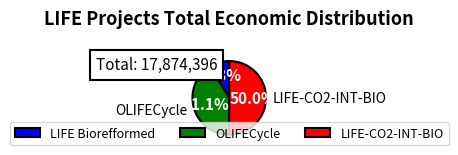

Which category has the smallest portion of the pie?

LIFE Biorefformed